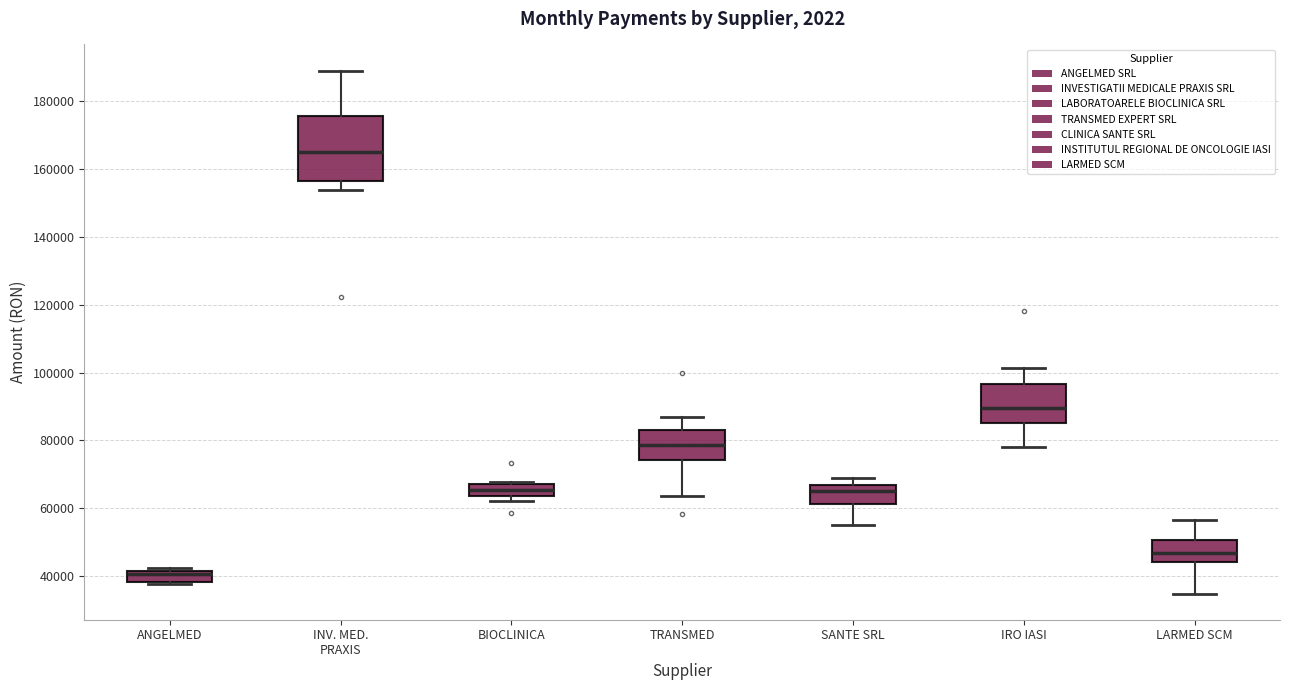

Where is the lower edge of the box for LARMED SCM on the y-axis? The values are not printed on the chart, so give them approximately, as read against the axis.

44000